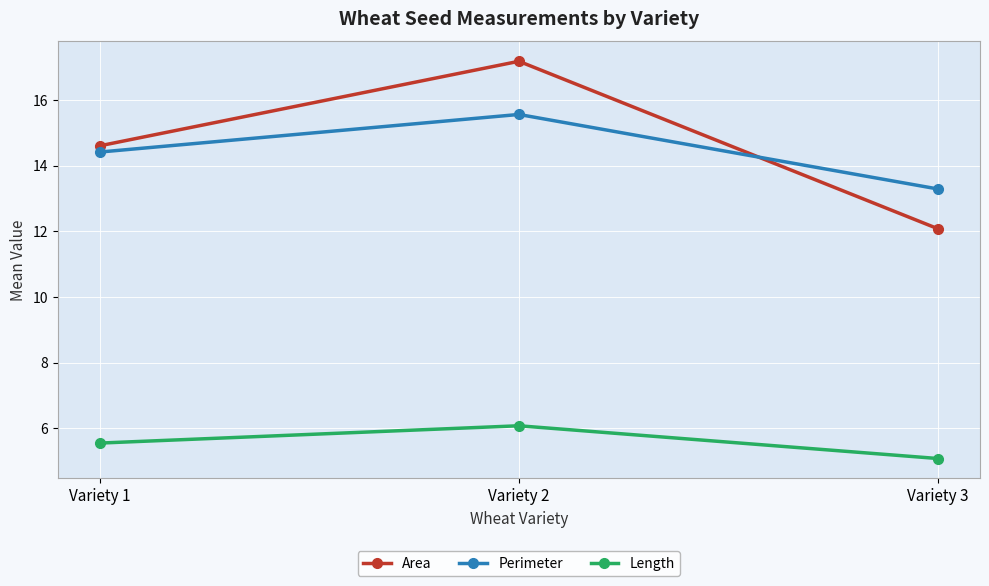

Does the chart display data point markers on the line(s)?

Yes